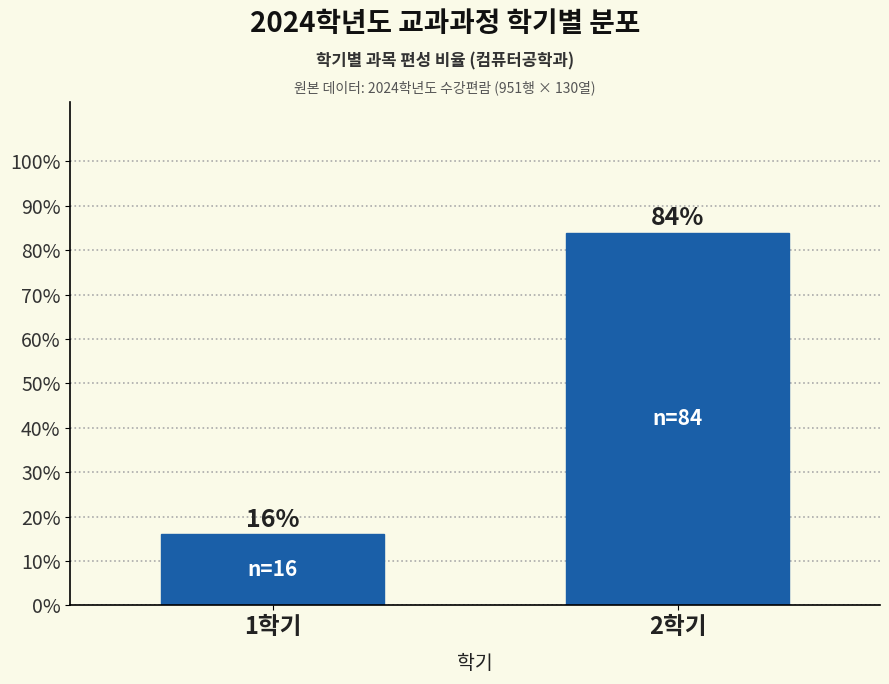

Reading right to left, transcribe all the data shown in this chart.

84	16